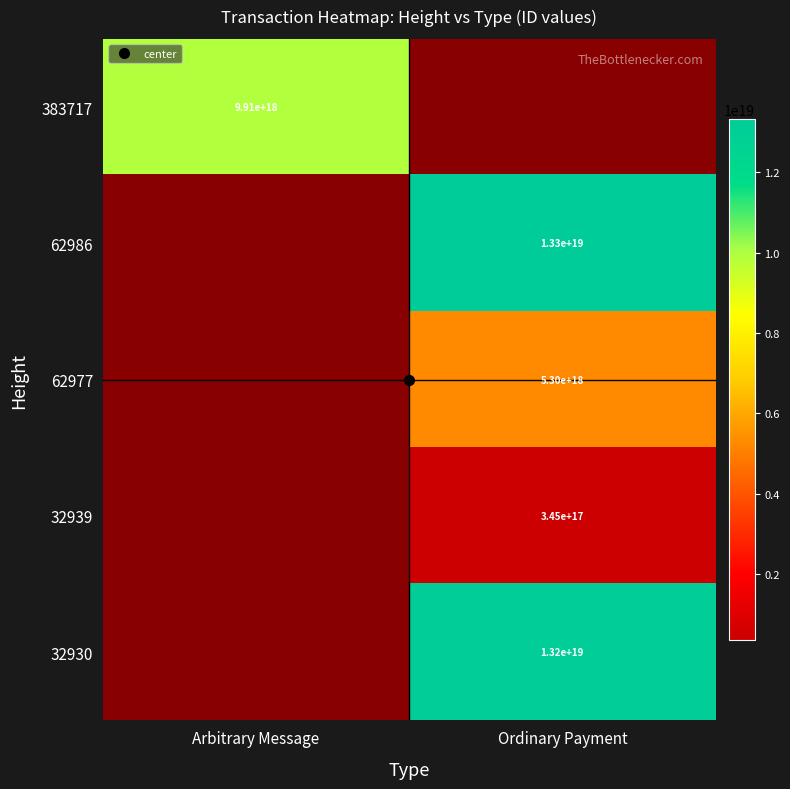

True or false: 383717 has a value of 5775844227114549248.0 at Arbitrary Message.

False